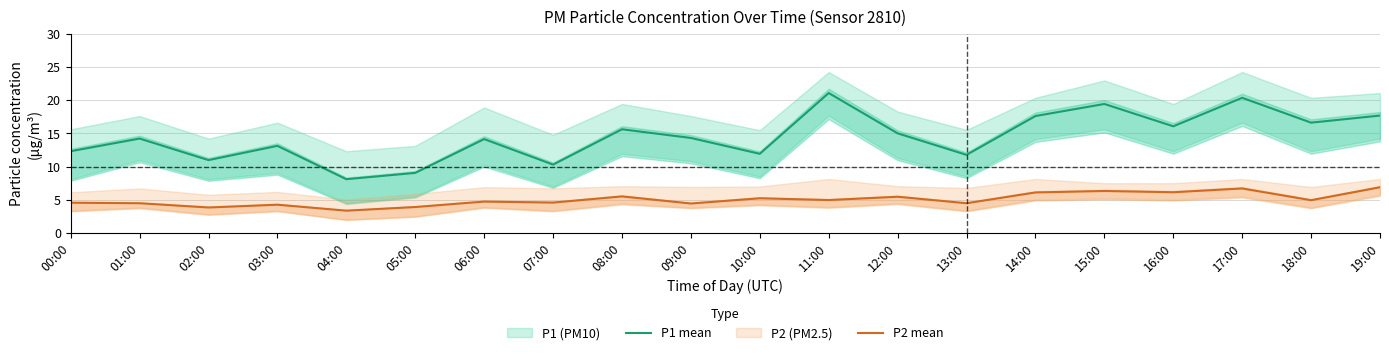

Is it true that P1 mean equals 9.1 at 16:00?

False